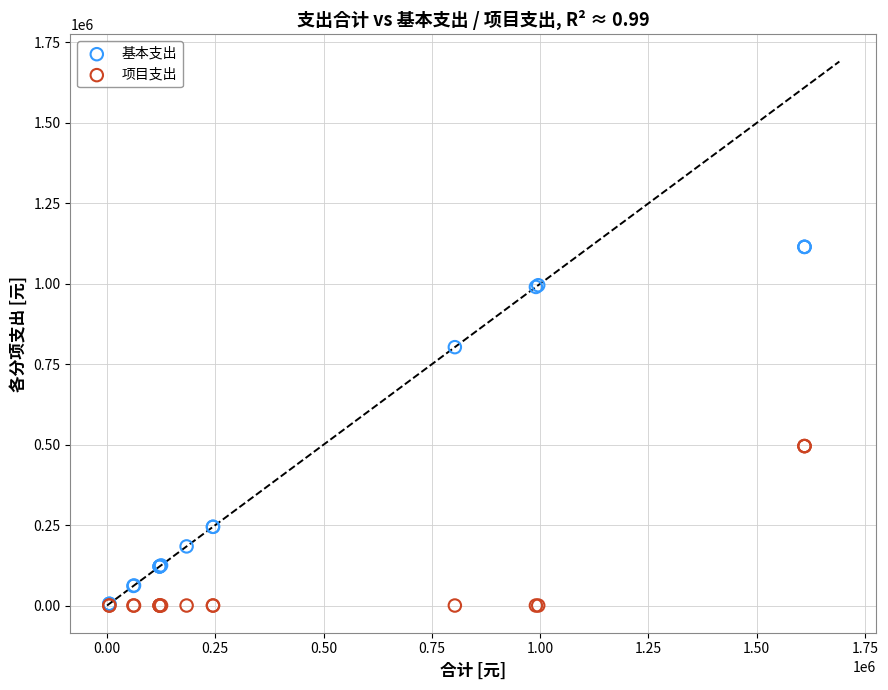

What are all the series names shown in the legend?

基本支出, 项目支出